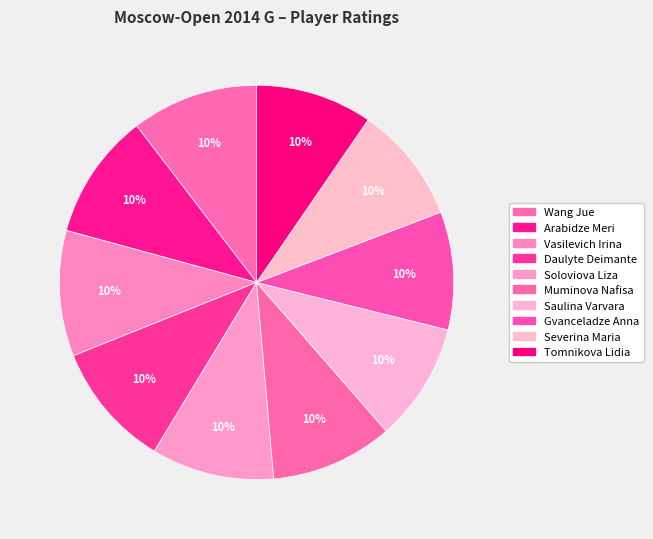

Does Gvanceladze Anna account for over 50% of the chart?

No